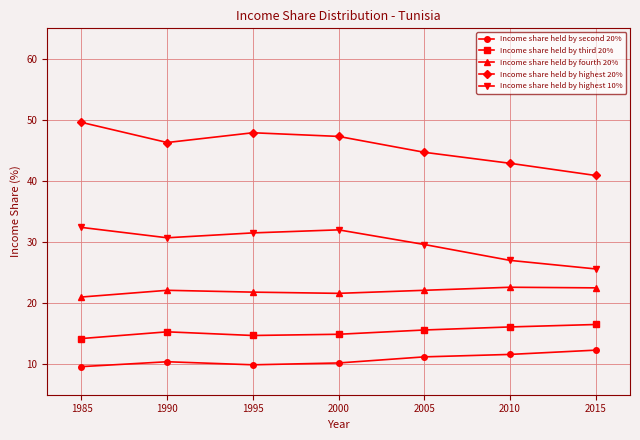

What is the difference between the maximum and minimum values in the Income share held by third 20% series?

2.3